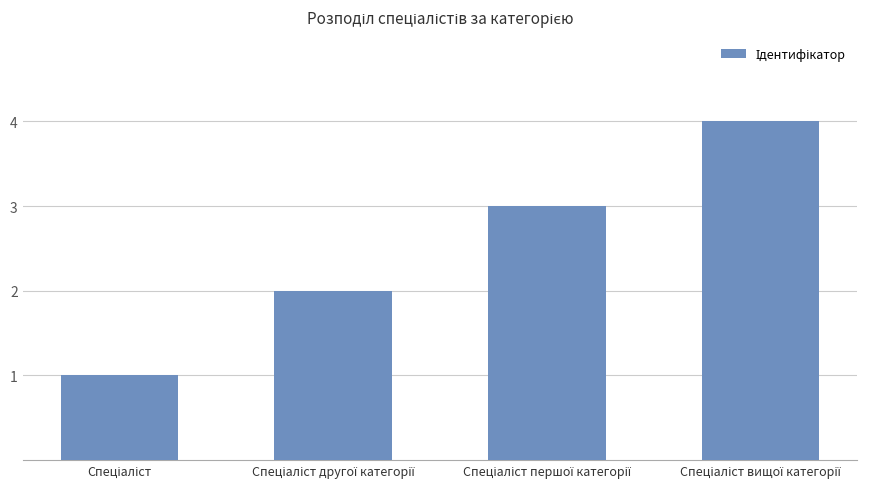

What is the greatest value displayed?

4